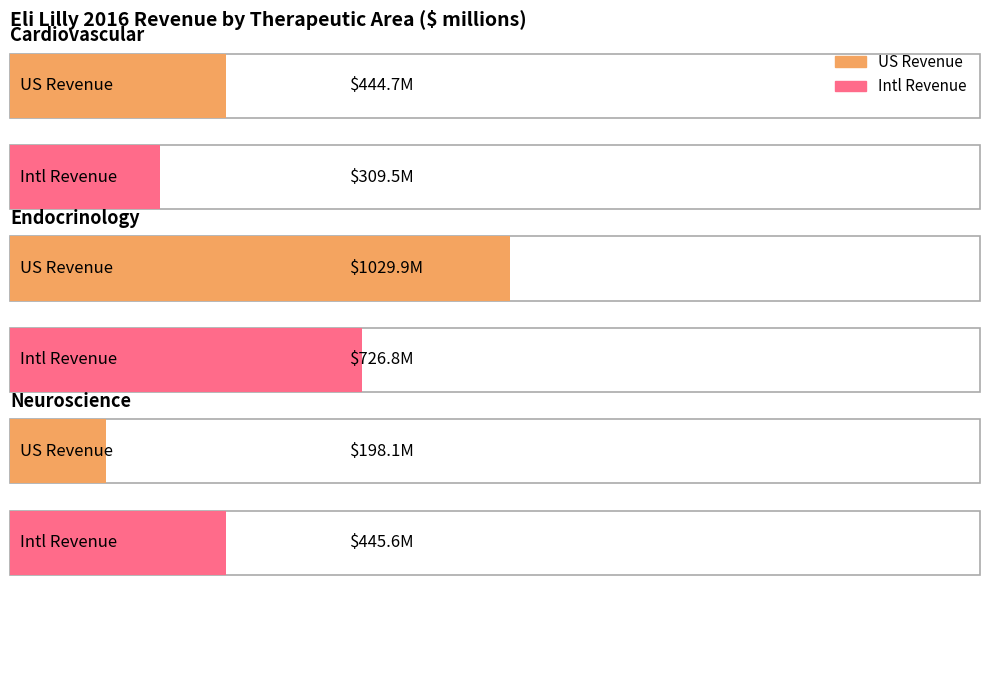

Does the chart contain any negative values?

No